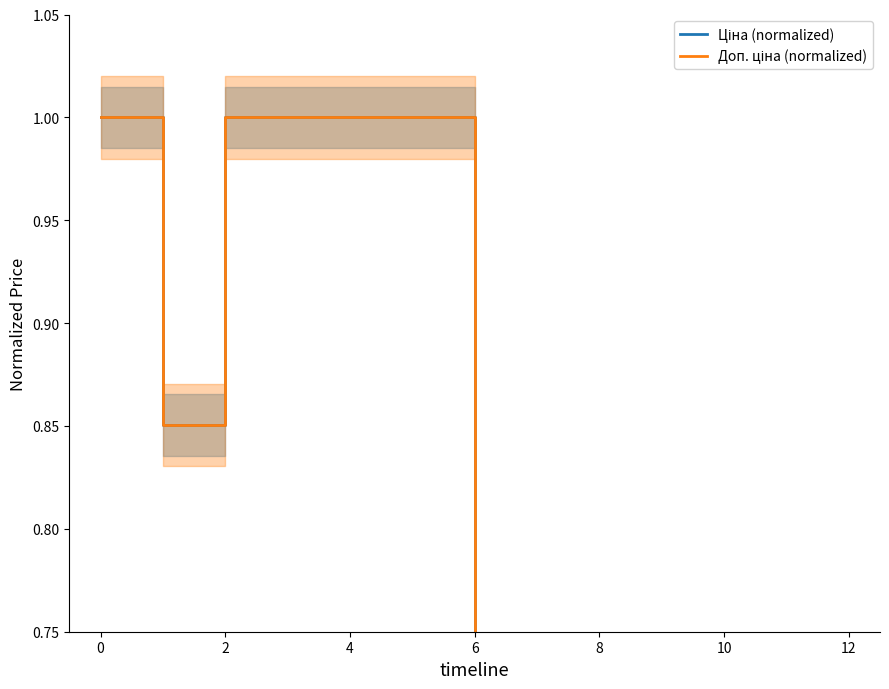

Where is Ціна (normalized) nearest to the value 0?

6